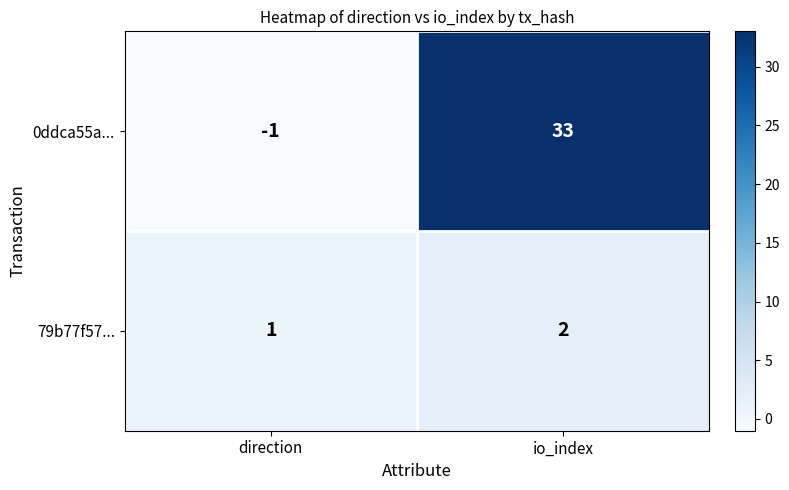

At which category does the chart reach its peak across all series?

io_index